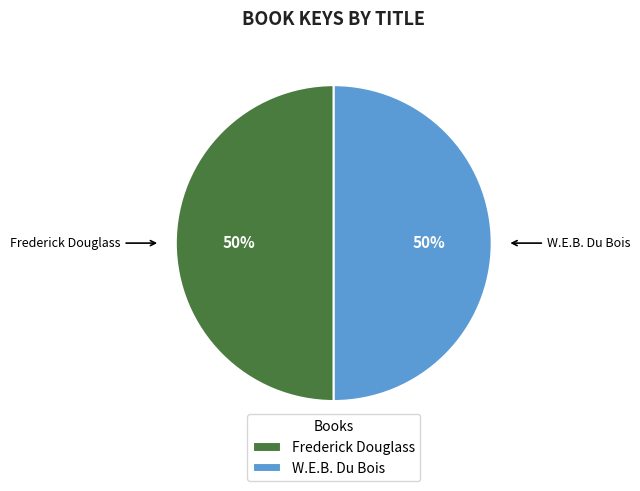

Approximately how many times larger is the value at Frederick Douglass compared to W.E.B. Du Bois?

1.0